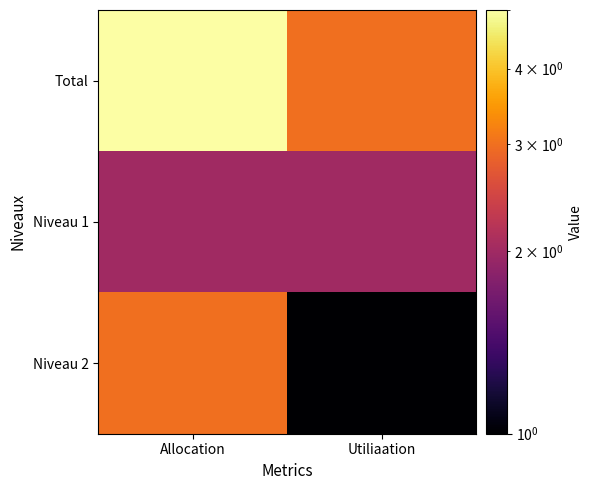

What is the maximum value shown in the chart?

5